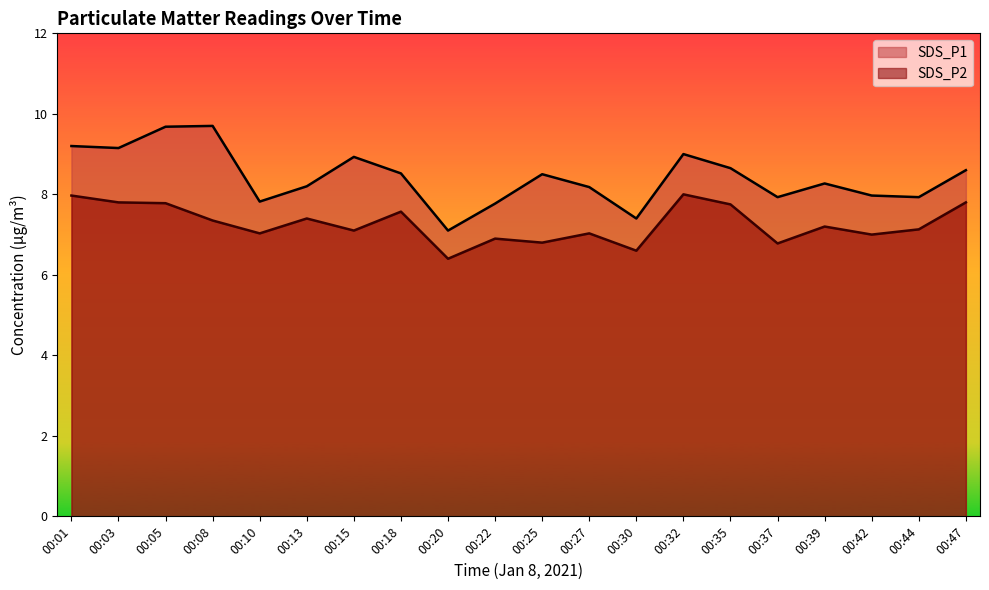

Reading right to left, what are all the values shown in this chart?

SDS_P1: 8.6	7.9	8.0	8.3	7.9	8.7	9.0	7.4	8.2	8.5	7.8	7.1	8.5	8.9	8.2	7.8	9.7	9.7	9.2	9.2
SDS_P2: 7.8	7.1	7.0	7.2	6.8	7.8	8.0	6.6	7.0	6.8	6.9	6.4	7.6	7.1	7.4	7.0	7.3	7.8	7.8	8.0